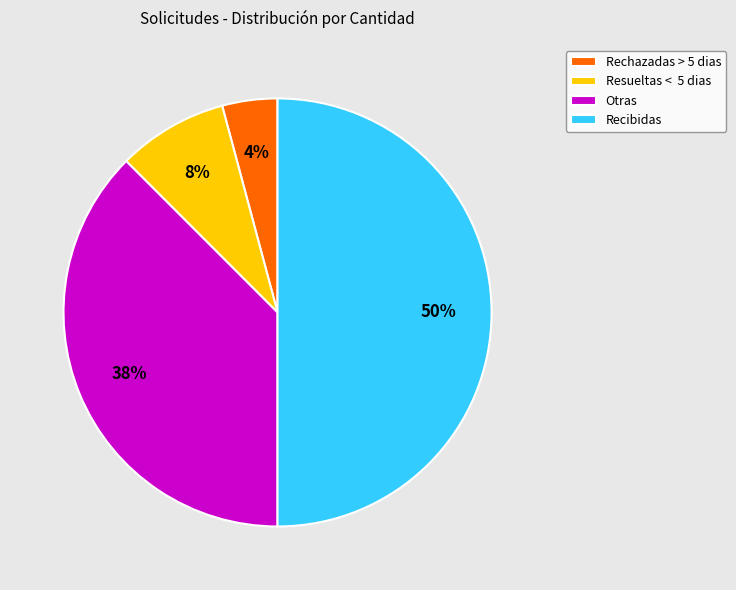

To the nearest percent, what is the average slice percentage?

25%